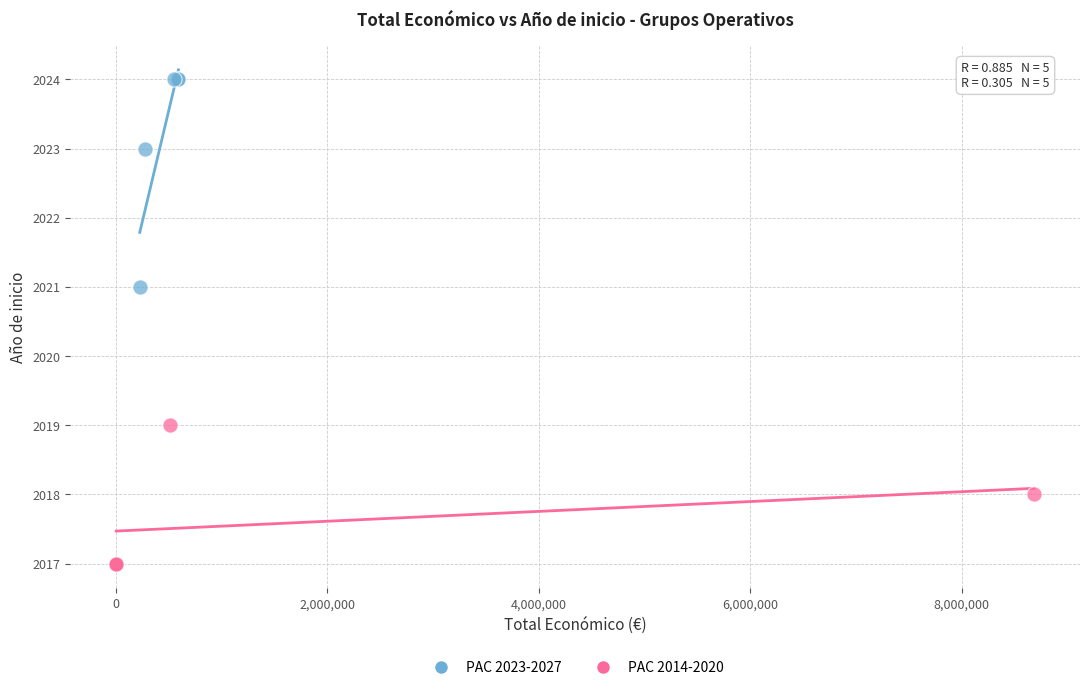

What are all the series names shown in the legend?

PAC 2023-2027, PAC 2014-2020